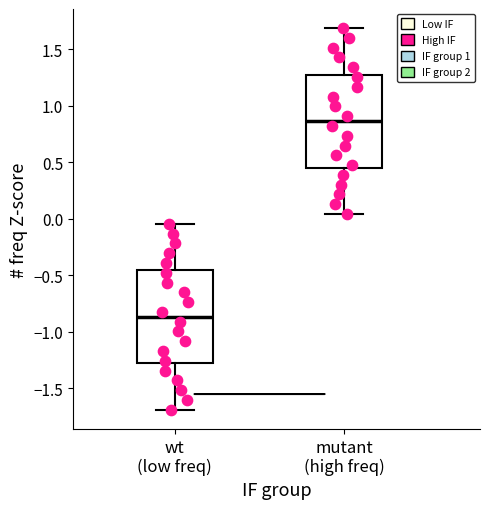

Reading left to right, transcribe this box plot: for each box, give where its median line is, the range the box spans, and where its two whiskers end, as read against the y-axis. The values are not printed on the chart, so give them approximately, as read against the axis.

wt (low freq): median -0.85, box -1.30 to -0.45, whiskers -1.70 to -0.05
mutant (high freq): median 0.85, box 0.45 to 1.30, whiskers 0.05 to 1.70